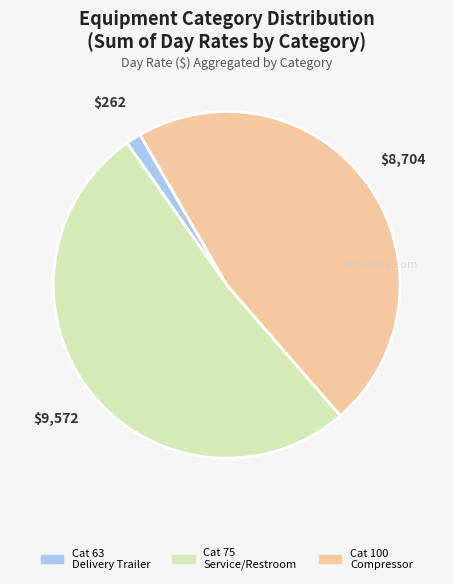

What is the ratio of the value at Cat 75 to the value at Cat 63?

36.5